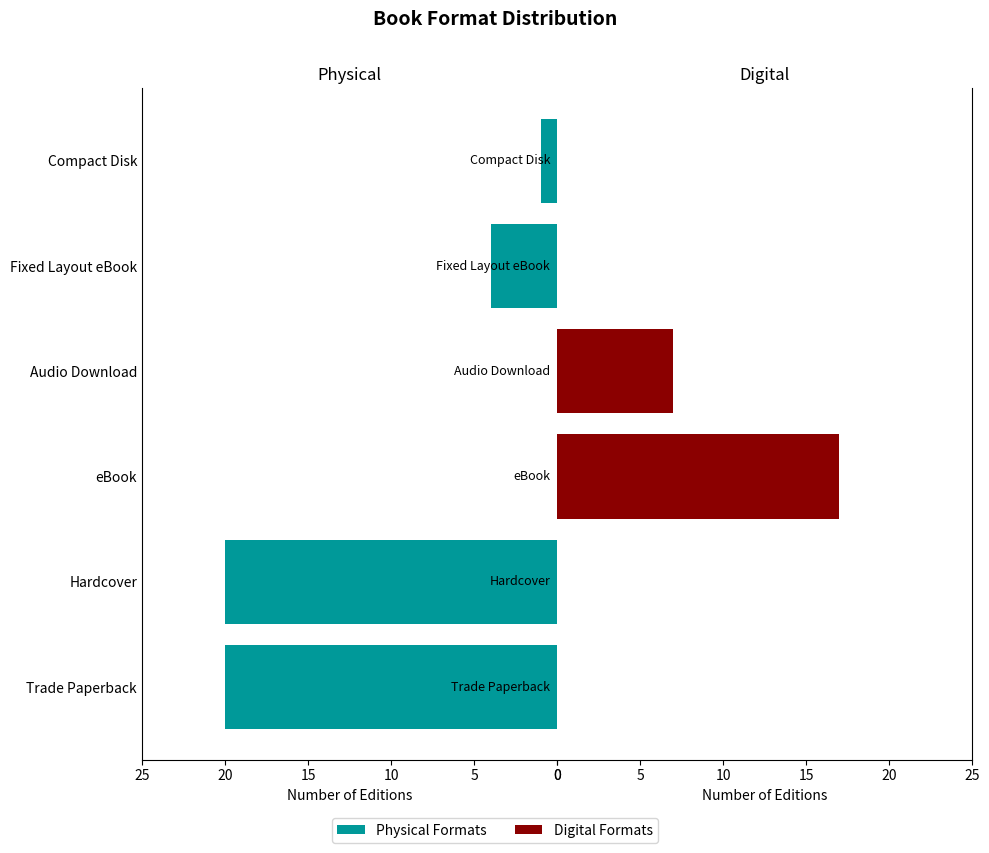

What is the sum of all Physical values?

45